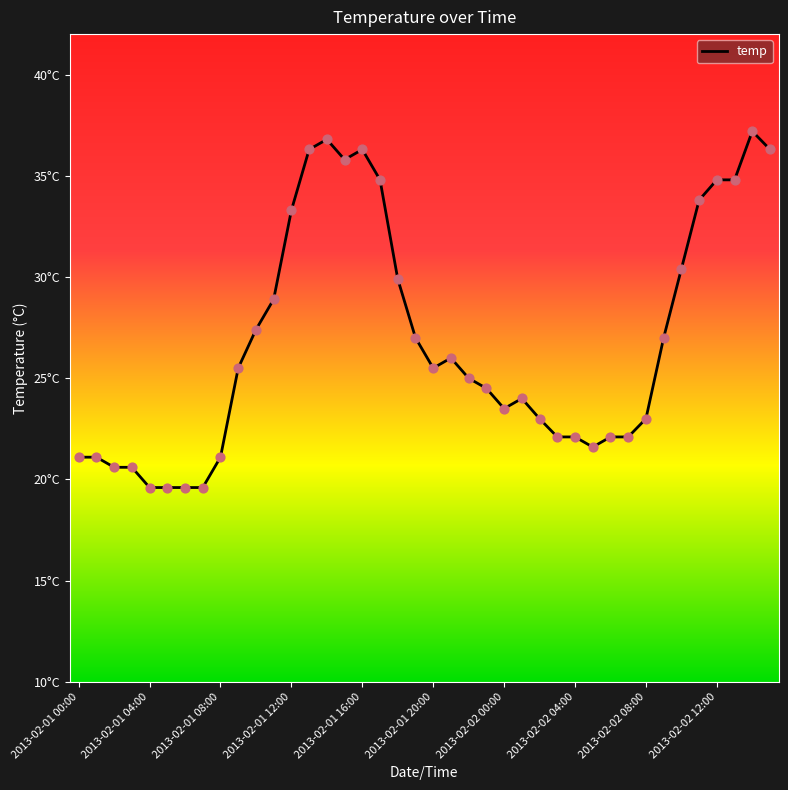

Is this an area chart (filled region under the line)?

No